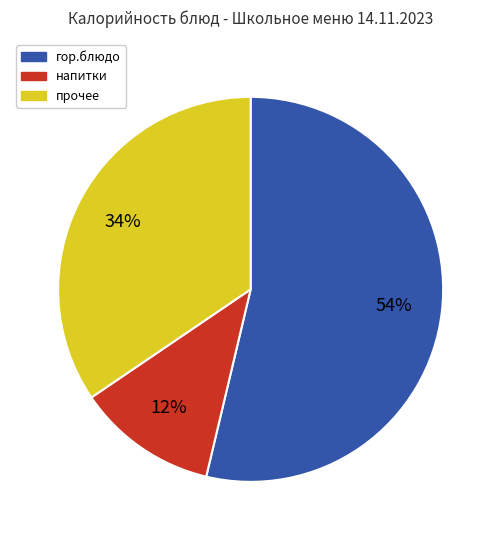

Is there any slice that represents more than half of the pie?

Yes